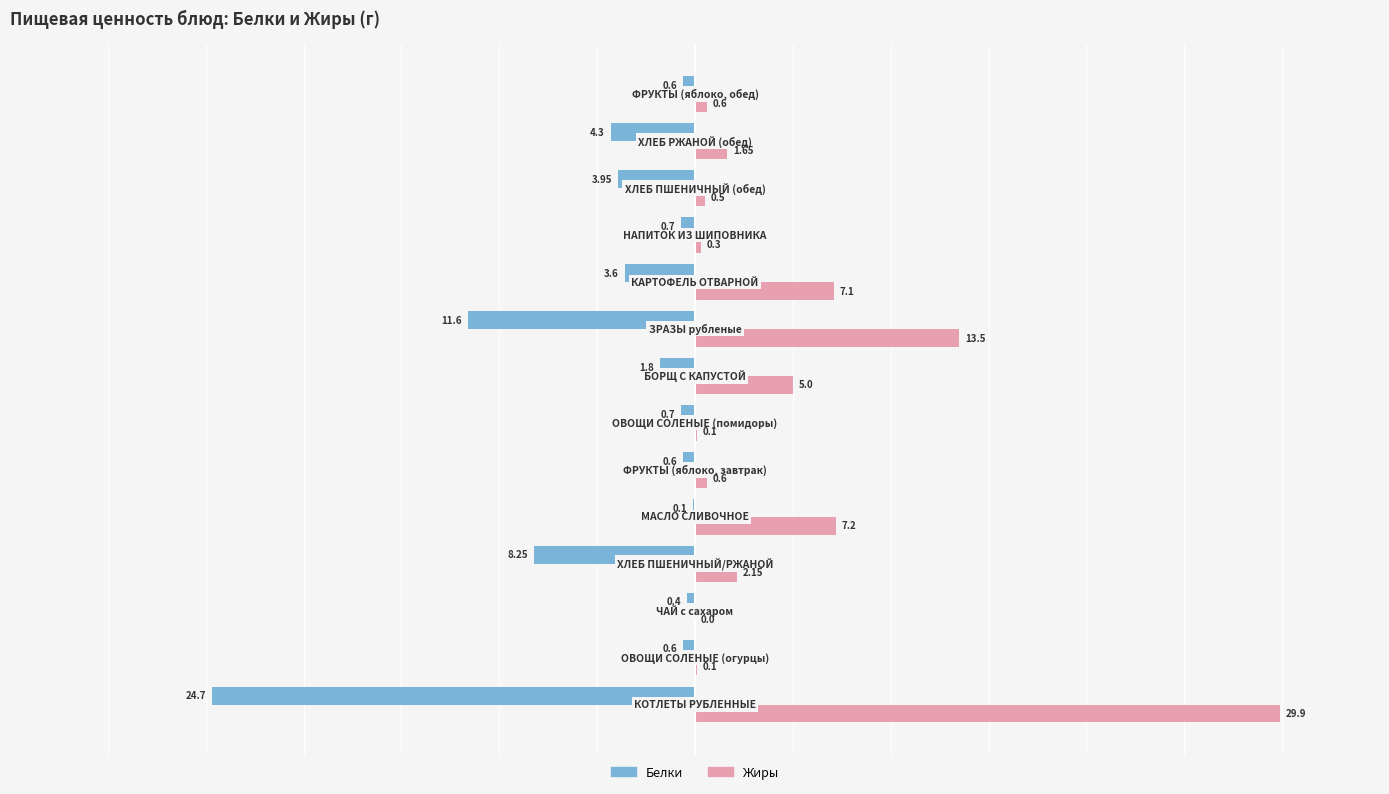

Which series has the largest range (max minus min)?

Жиры